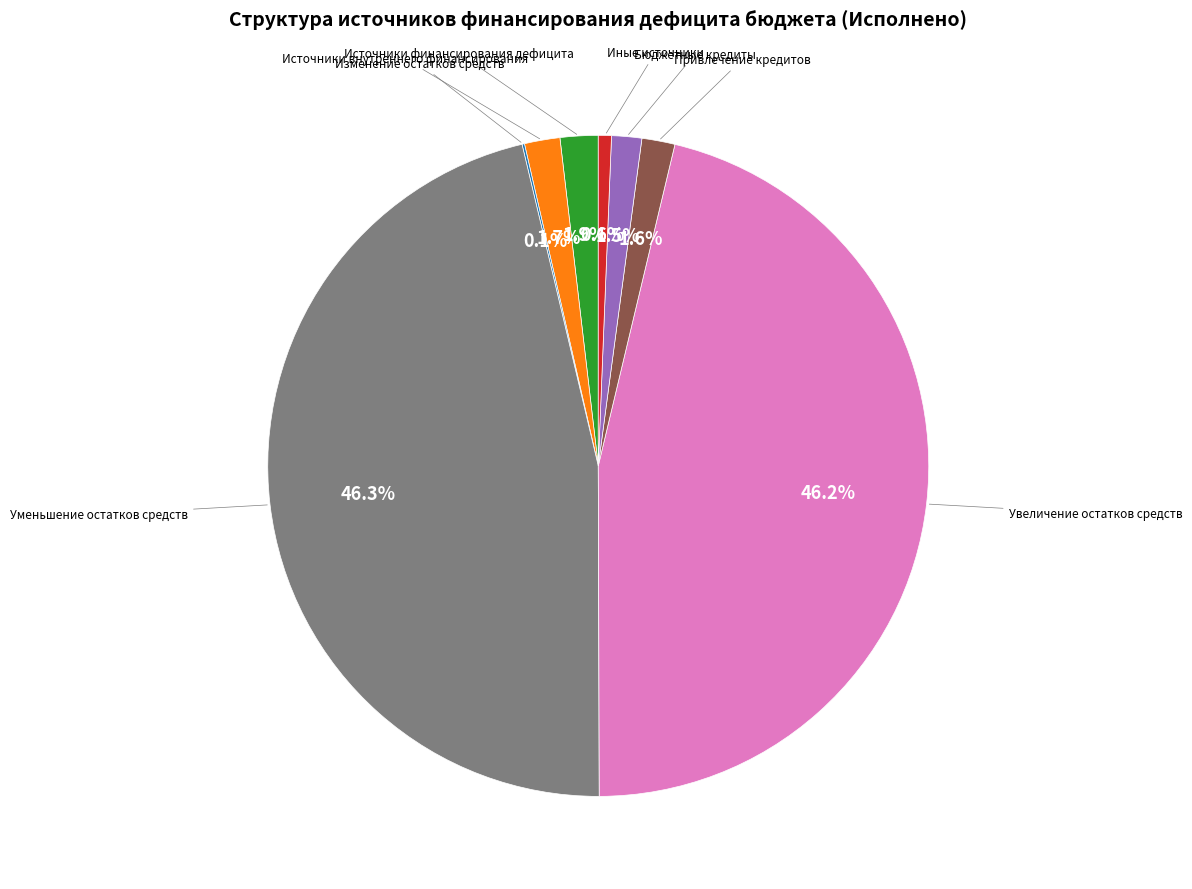

Is there any slice that represents more than half of the pie?

No